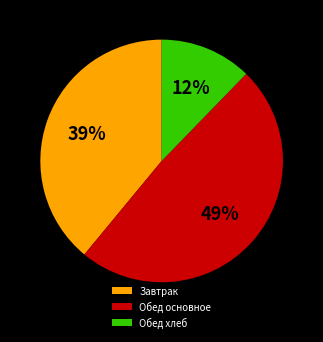

To the nearest percent, what percentage of the pie is Завтрак?

39%